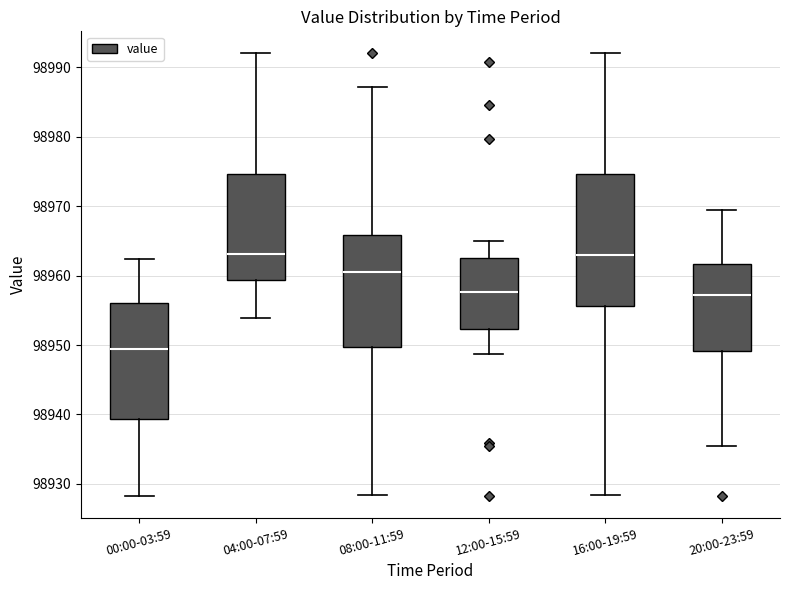

Reading left to right, transcribe this box plot: for each box, give where its median line is, the range the box spans, and where its two whiskers end, as read against the y-axis. The values are not printed on the chart, so give them approximately, as read against the axis.

00:00-03:59: median 98949, box 98939 to 98956, whiskers 98928 to 98962
04:00-07:59: median 98963, box 98959 to 98975, whiskers 98954 to 98992
08:00-11:59: median 98961, box 98950 to 98966, whiskers 98928 to 98987
12:00-15:59: median 98958, box 98952 to 98962, whiskers 98949 to 98965
16:00-19:59: median 98963, box 98956 to 98975, whiskers 98928 to 98992
20:00-23:59: median 98957, box 98949 to 98962, whiskers 98935 to 98969